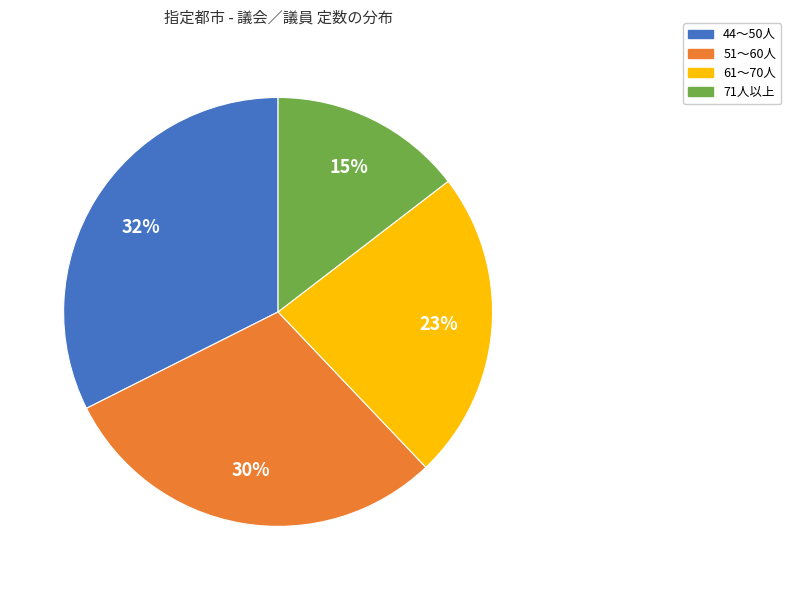

Does any single category account for the majority?

No